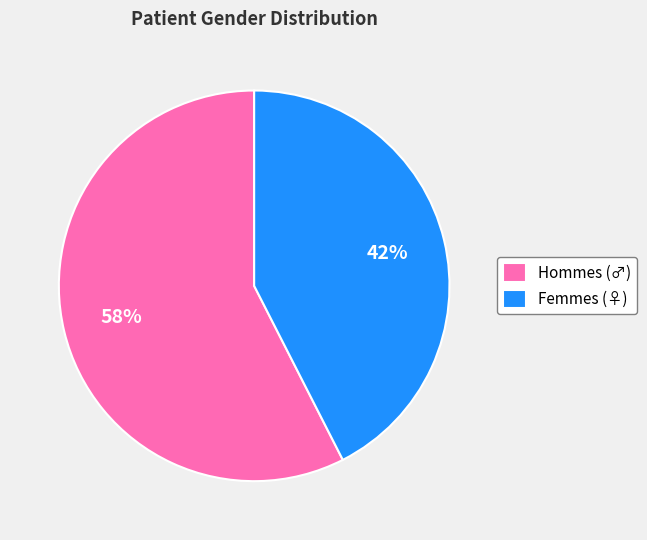

Is it true that Femmes (♀) is 42% of the pie?

True